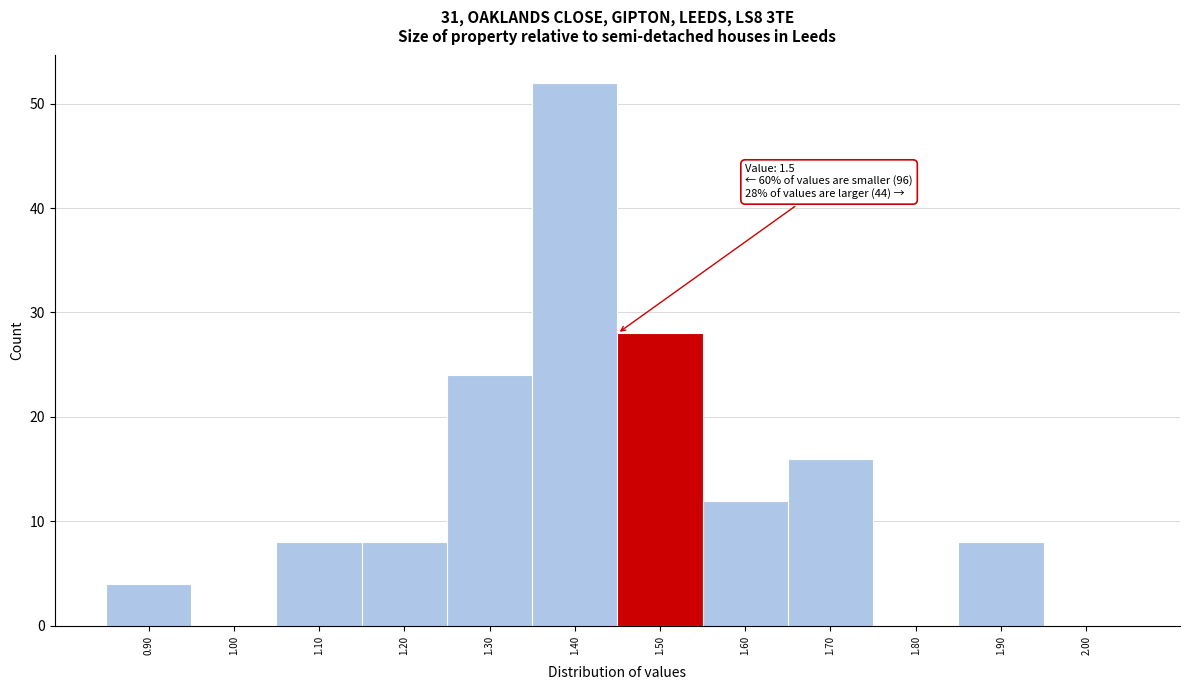

Reading left to right, extract all data points from this chart.

0.90=4	1.00=0	1.10=8	1.20=8	1.30=24	1.40=52	1.50=28	1.60=12	1.70=16	1.80=0	1.90=8	2.00=0